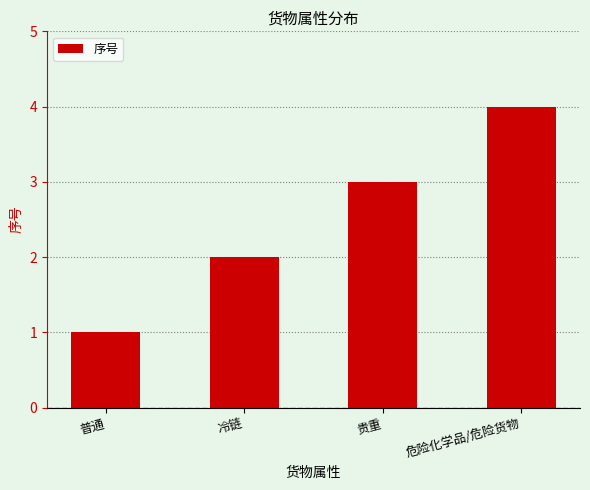

Rank the categories by value from highest to lowest.

危险化学品/危险货物, 贵重, 冷链, 普通